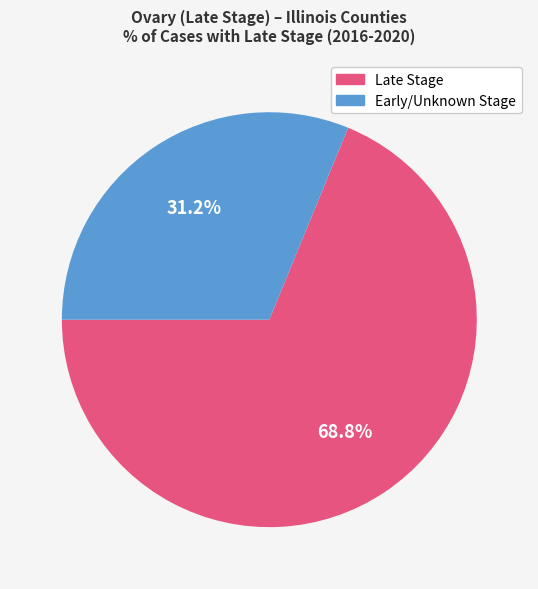

What is the smallest slice in the pie chart?

Early/Unknown Stage